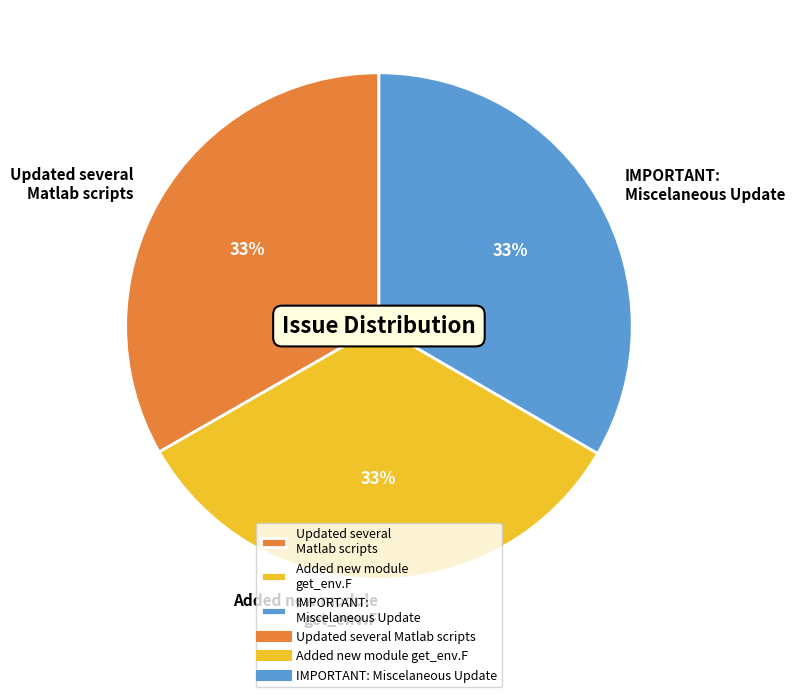

Is there any slice that represents more than half of the pie?

No